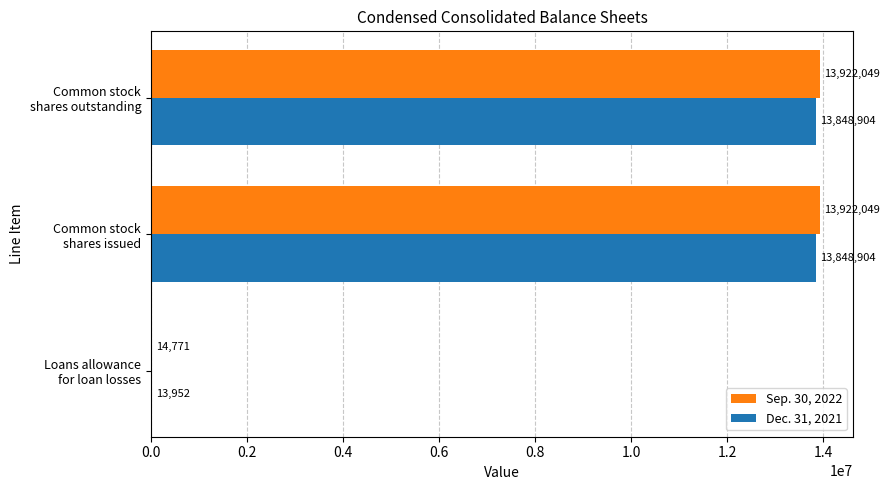

What is the greatest value displayed?

13922049